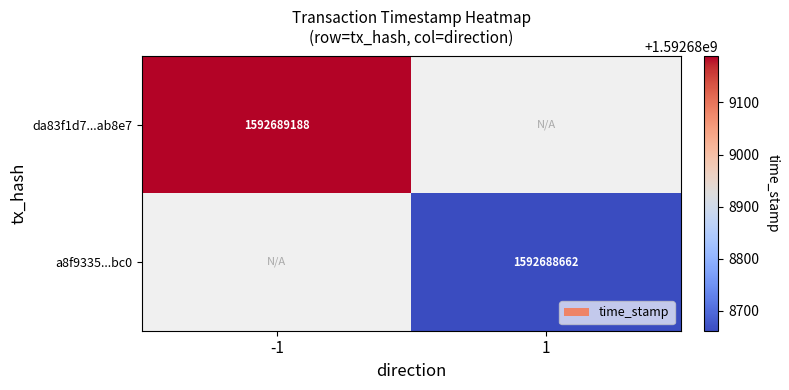

Rank the series at valid_mainchain from highest to lowest value.

da83f1d7646669434b95606a430ebbf146ab8e7, a8f9335894c35c3de48b81a8fa32a58d2472bc0